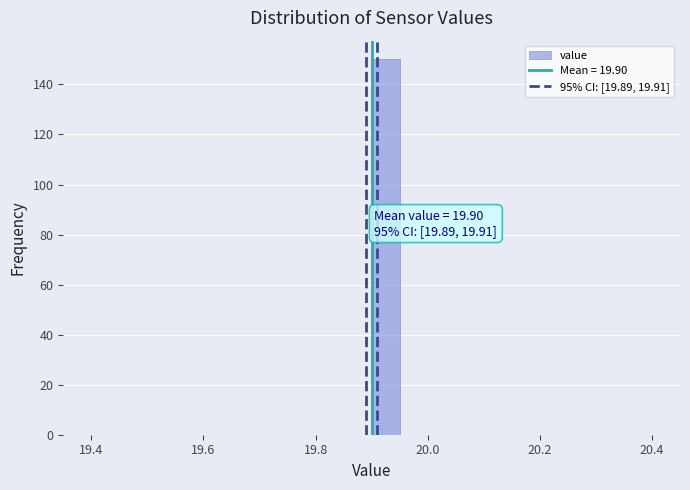

Read against the x-axis, roughly where is the centre of the tallest bar?

19.92